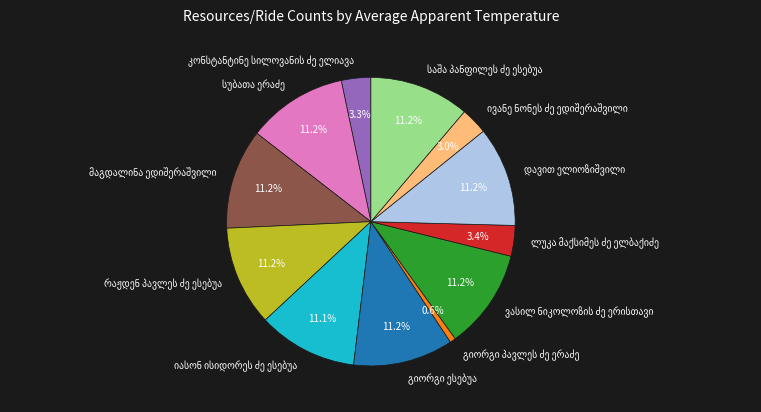

Is there a majority slice in this chart?

No